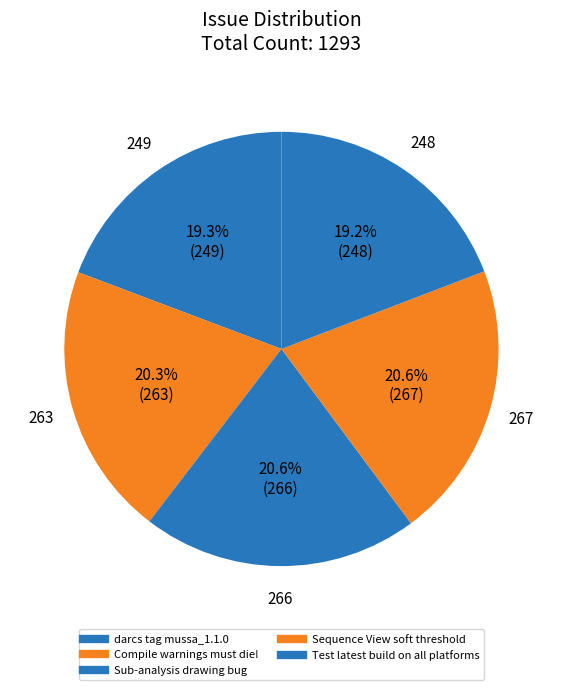

Count the number of slices in the pie.

5